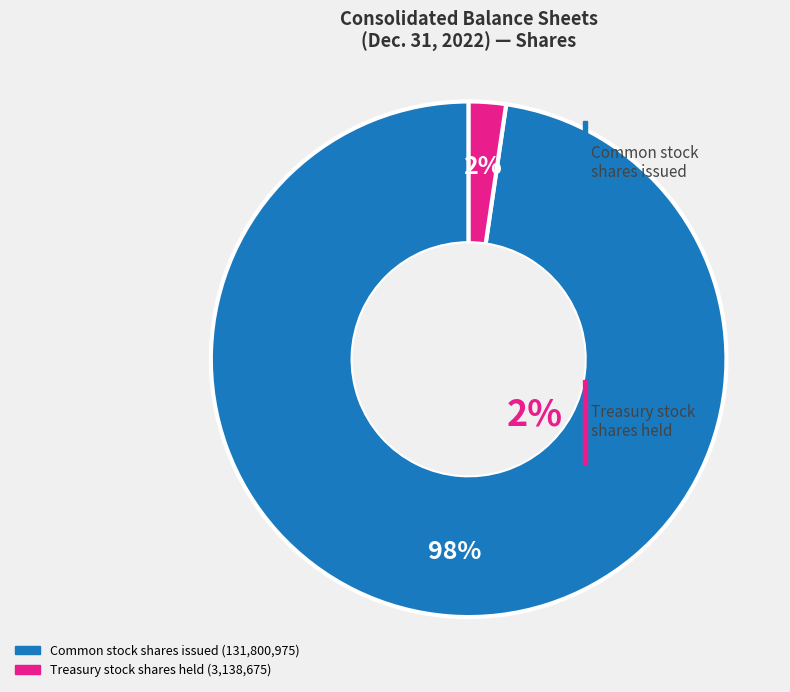

Does any single category account for the majority?

Yes